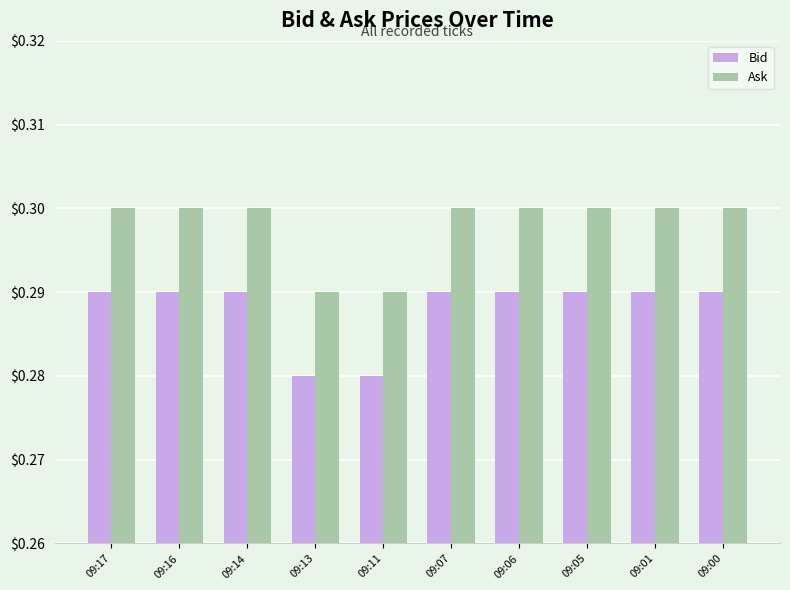

What is the sum of all Ask values?

3.0